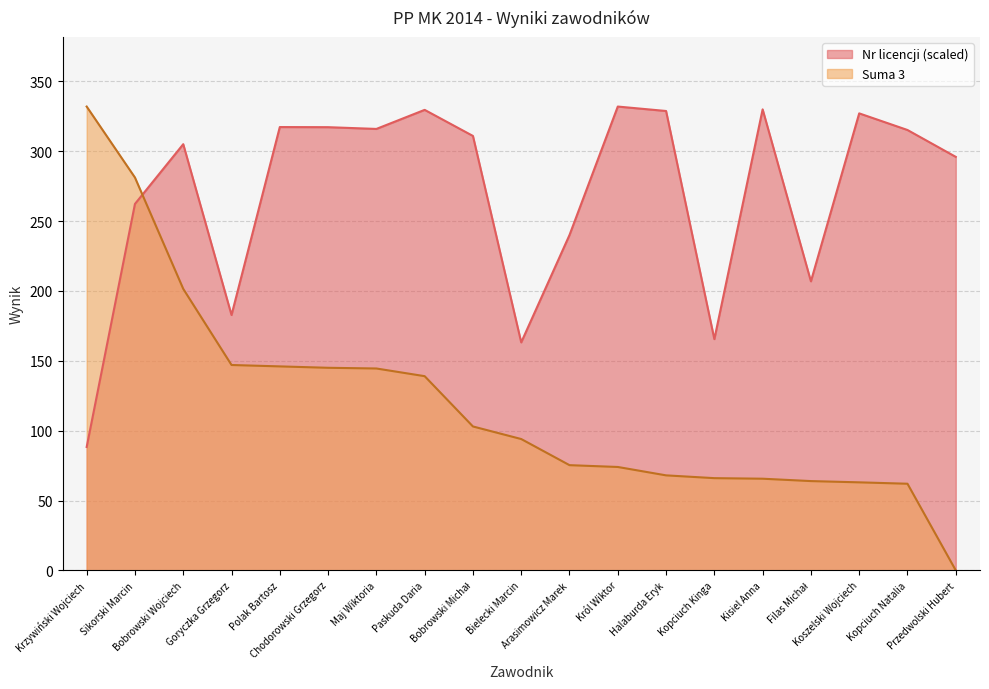

At which label does Suma 3 reach its peak?

Krzywiński Wojciech